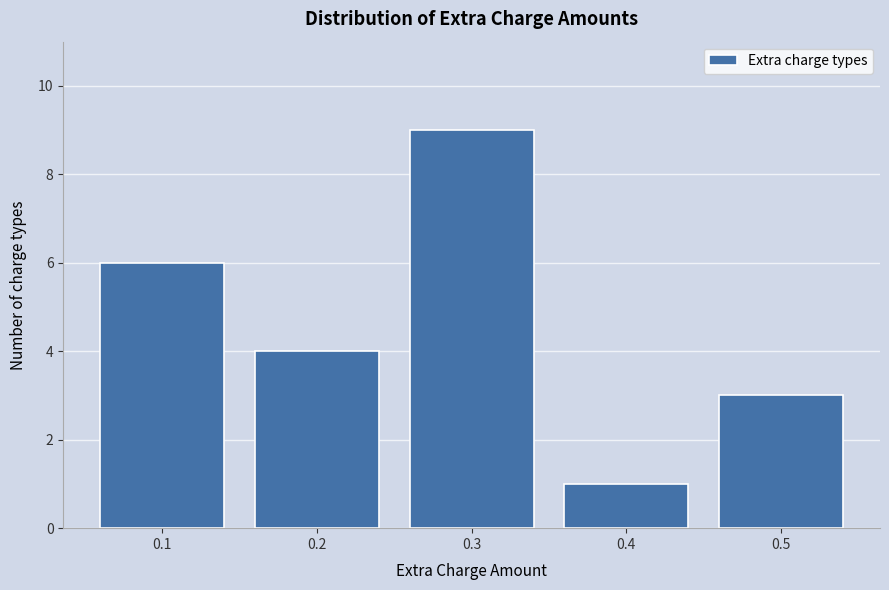

Reading left to right, what are all the values shown in this chart?

0.1=6	0.2=4	0.3=9	0.4=1	0.5=3